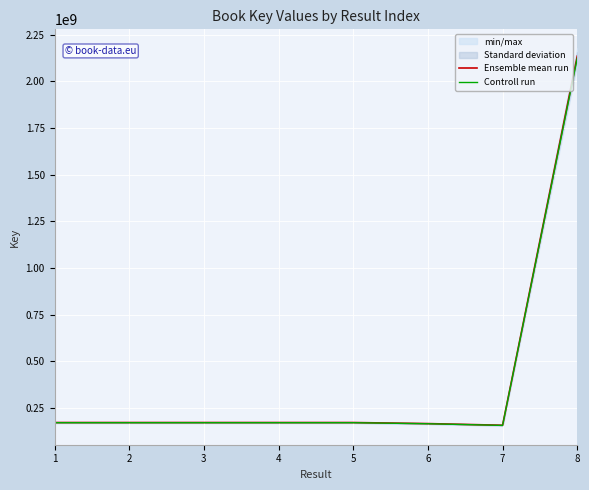

How many values in the Controll run series are below 171600536?

4